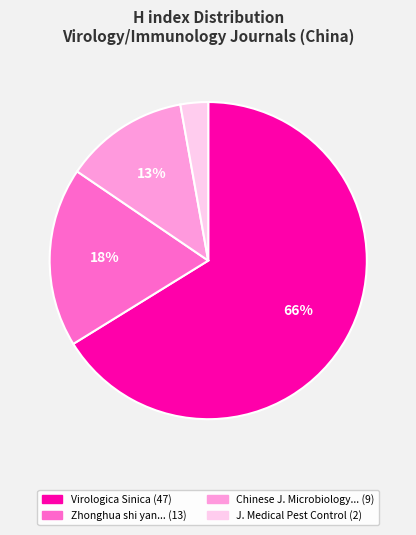

To the nearest percent, what is the average slice percentage?

25%